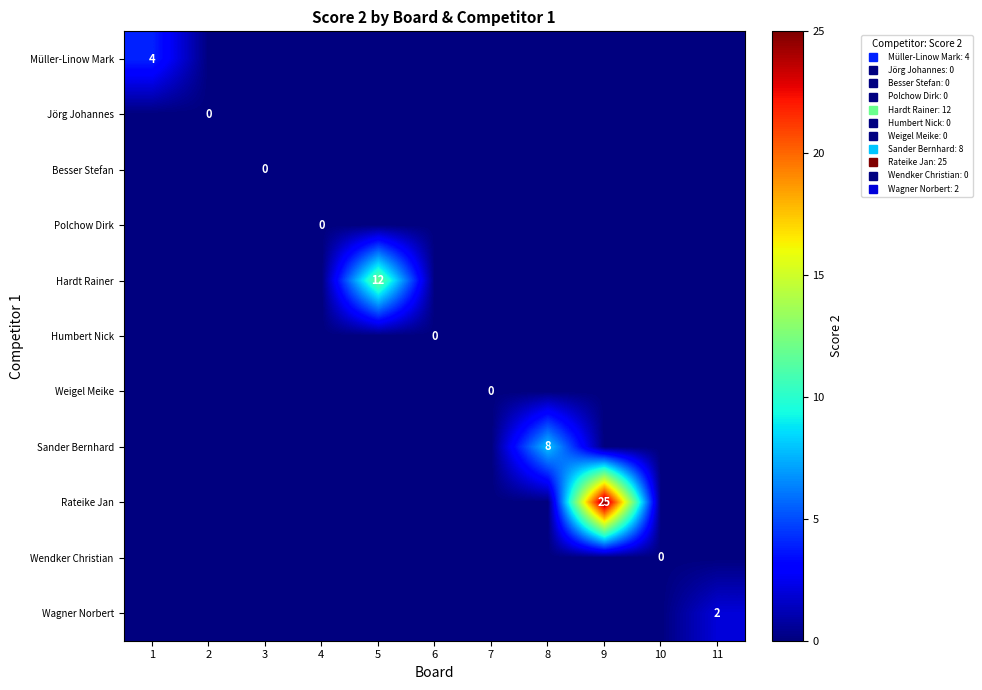

Rank the series by their maximum value, from highest to lowest.

Rateike Jan, Hardt Rainer, Sander Bernhard, Müller-Linow Mark, Wagner Norbert, Jörg Johannes, Besser Stefan, Polchow Dirk, Humbert Nick, Weigel Meike, Wendker Christian